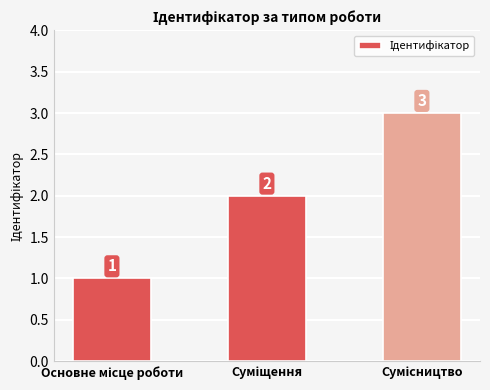

What is the value of the 1st bar from the left?

1